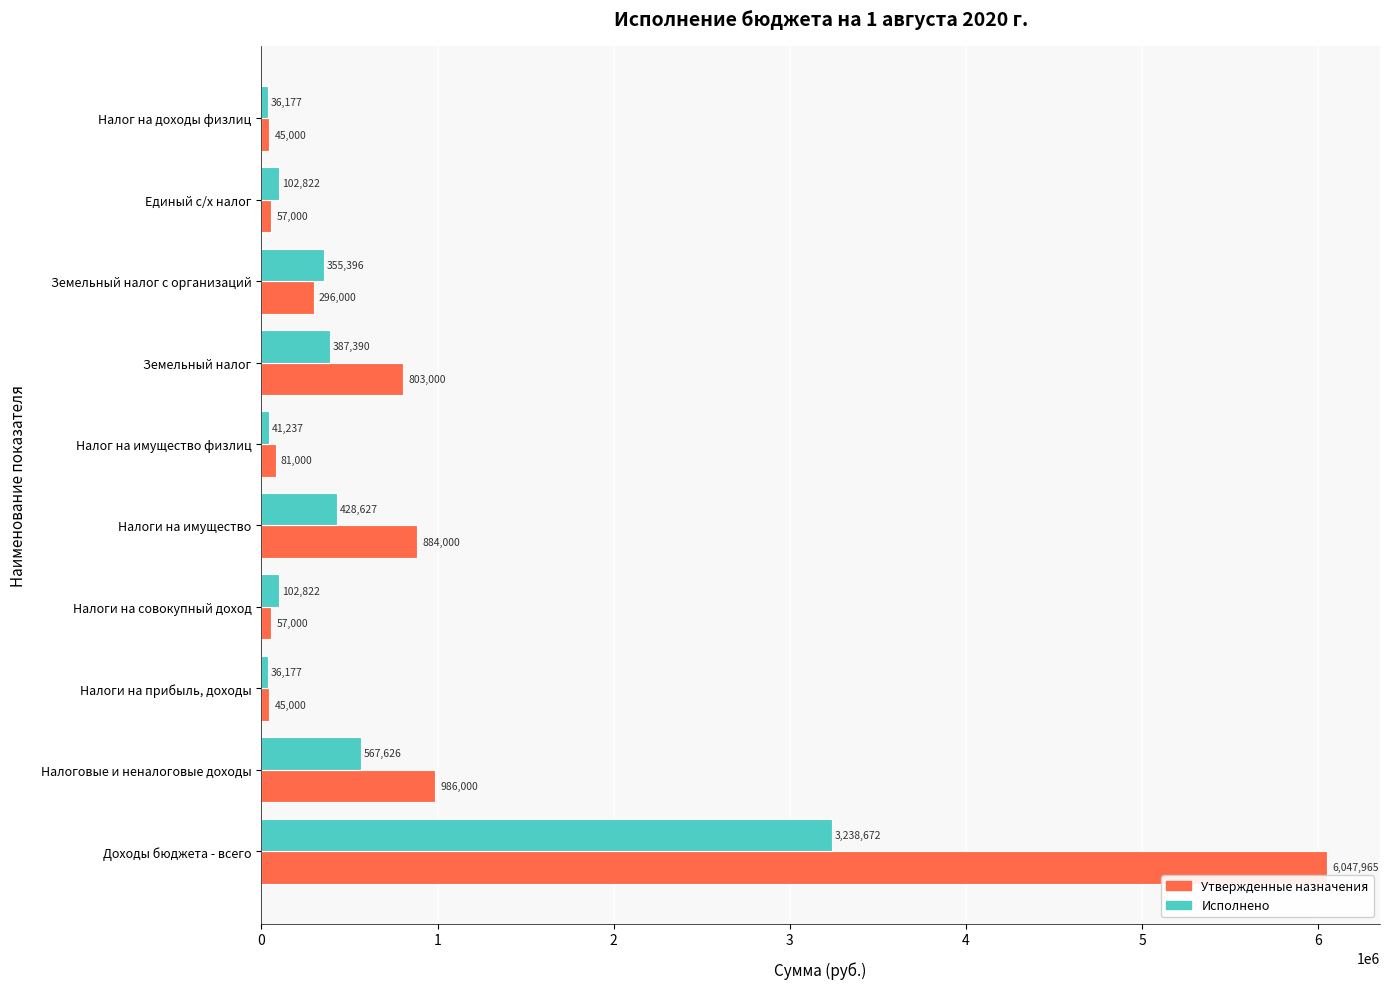

Which series has the largest total across all categories?

Утвержденные назначения